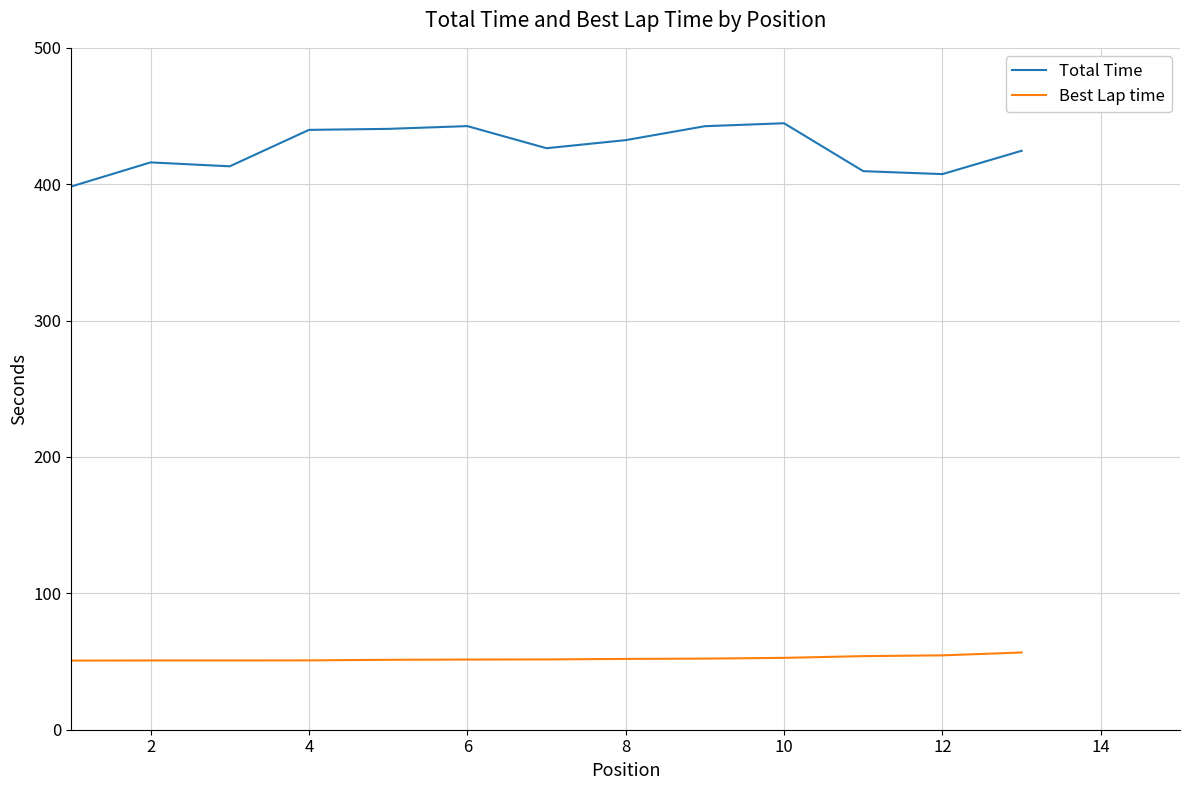

What is the spread (max minus min) of values at 12?

352.9